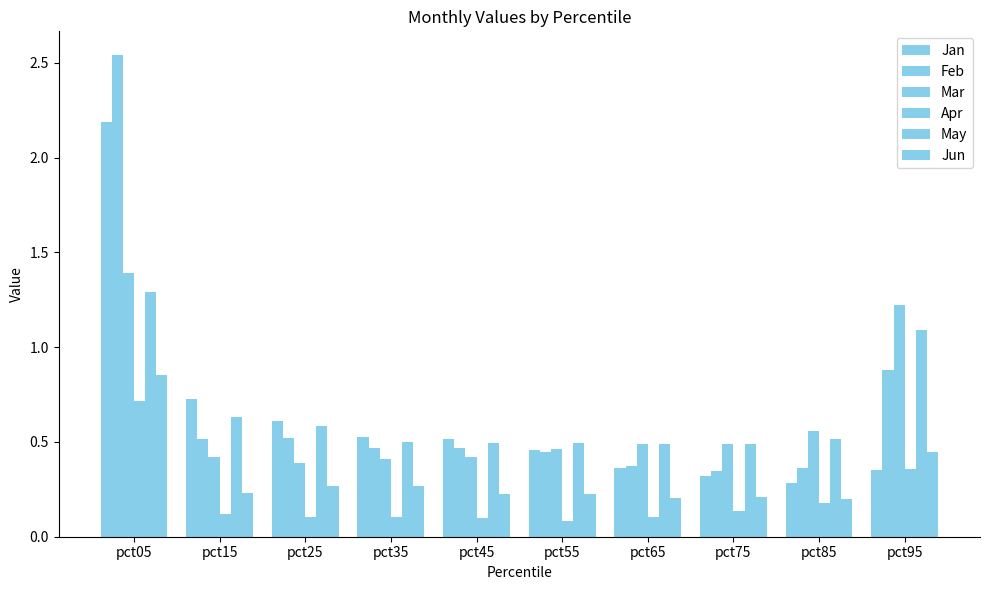

At how many categories does at least one series exceed 1?

2